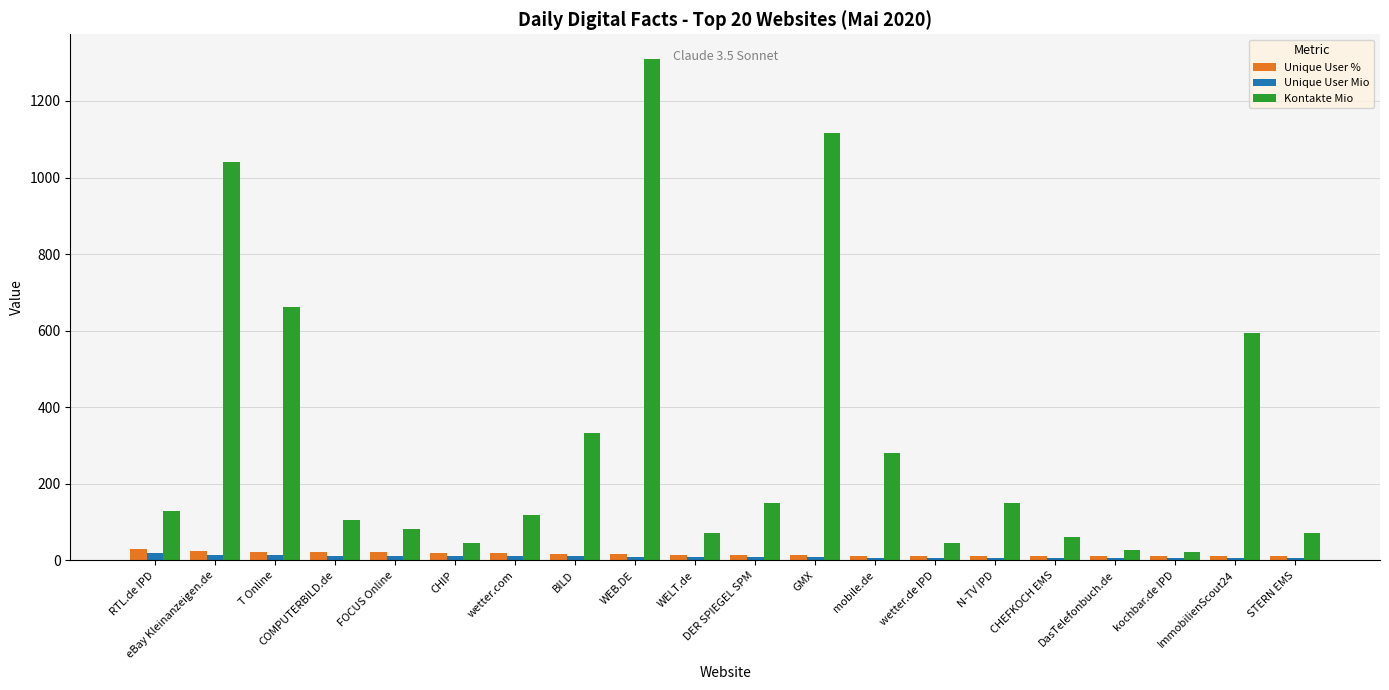

What is the label of the 15th bar from the left?

N-TV IPD